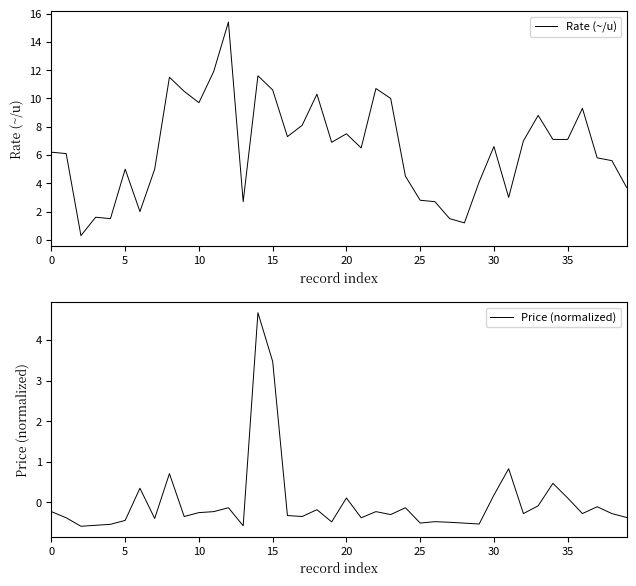

Rank the series by their average value, from lowest to highest.

Price (normalized), Rate (~/u)